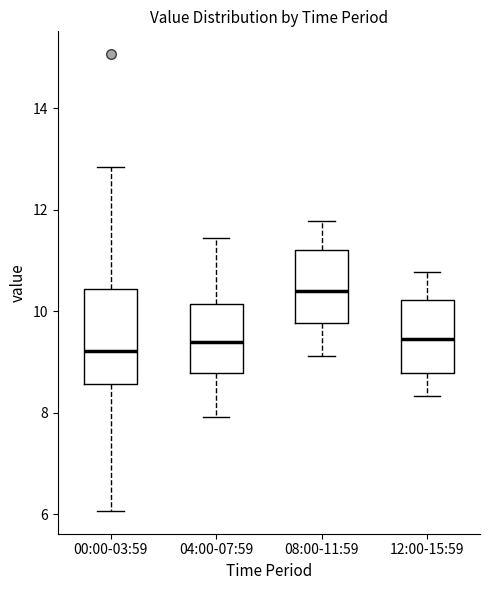

Comparing the boxes themselves (not the whiskers), which one is the tallest?

00:00-03:59